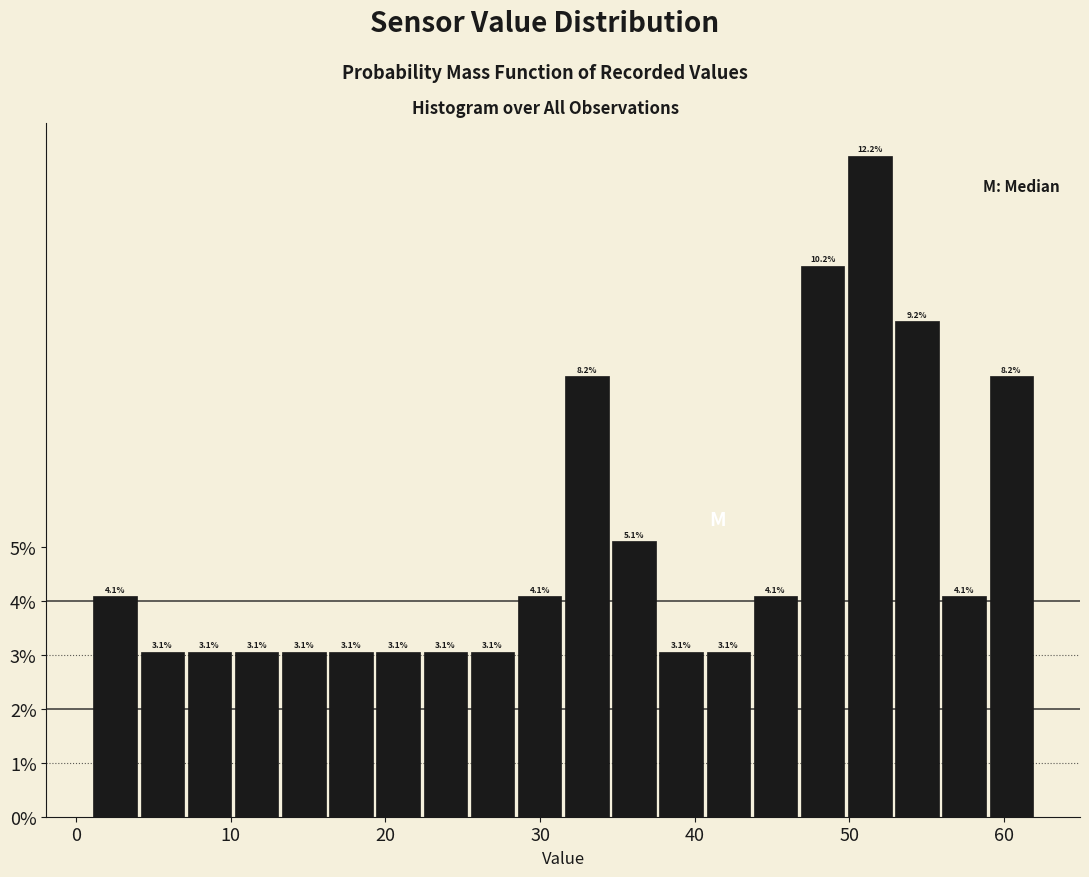

Read against the x-axis, roughly where is the centre of the tallest bar?

51